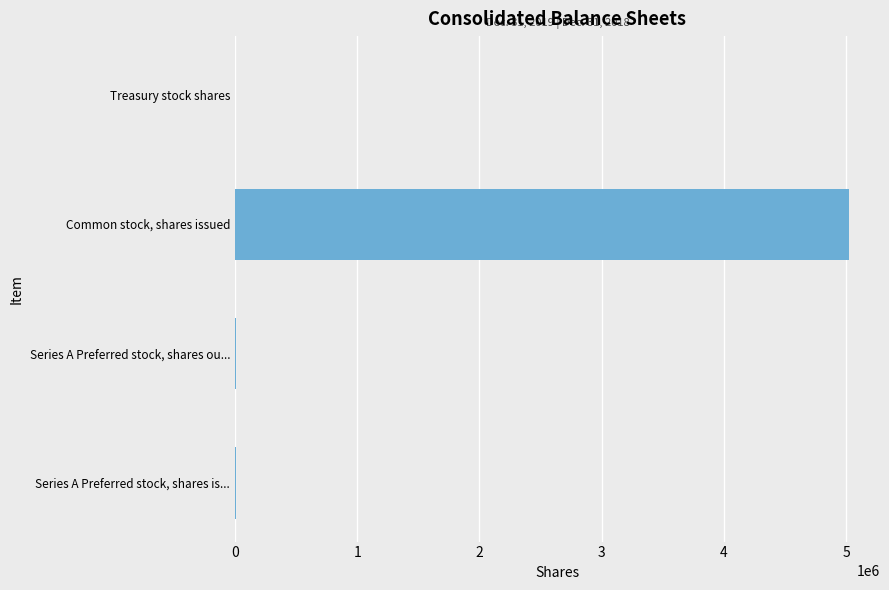

The chart shows a value of 5024374 at Common stock, shares issued. True or false?

True